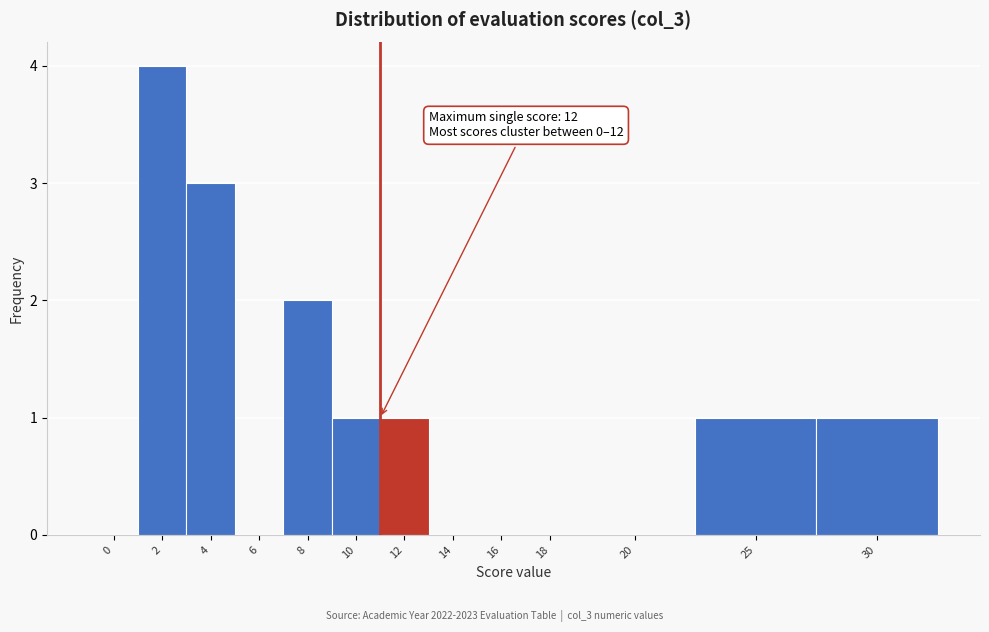

Reading left to right, transcribe all the data shown in this chart.

0=0	2=4	4=3	6=0	8=2	10=1	12=1	14=0	16=0	18=0	20=0	25=1	30=1